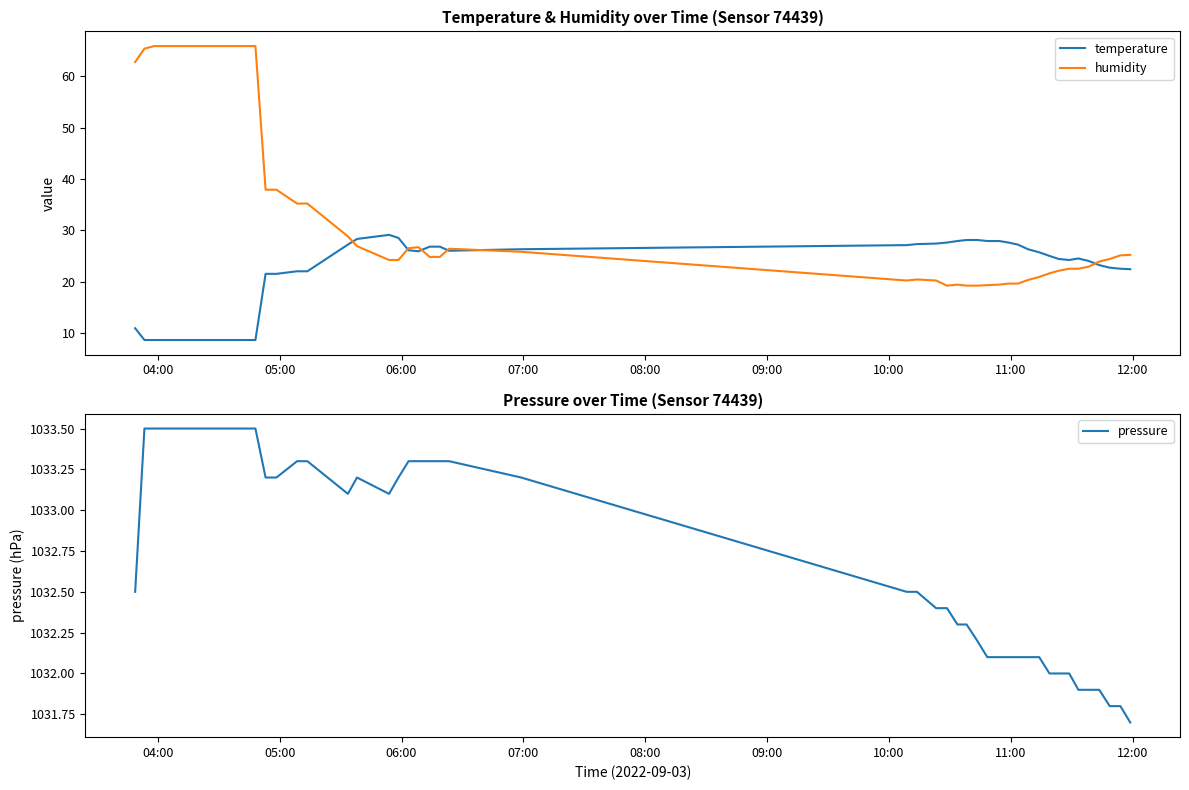

Reading left to right, list all the values displayed in this chart.

temperature: 10.9	8.6	8.6	8.6	21.5	21.5	22.0	22.0	27.2	28.3	29.1	28.5	26.1	25.9	26.8	26.8	26.0	26.3	27.1	27.3	27.4	27.6	27.9	28.1	28.1	27.9	27.9	27.6	27.2	26.3	25.7	25.0	24.4	24.2	24.5	24.0	23.2	22.7	22.5	22.4
humidity: 62.8	65.4	65.9	65.9	37.9	37.9	35.2	35.2	28.8	26.9	24.2	24.2	26.5	26.7	24.8	24.8	26.4	25.8	20.2	20.4	20.2	19.2	19.4	19.2	19.2	19.3	19.4	19.6	19.6	20.3	20.9	21.6	22.1	22.5	22.5	22.9	23.9	24.4	25.1	25.2
pressure: 1032.5	1033.5	1033.5	1033.5	1033.2	1033.2	1033.3	1033.3	1033.1	1033.2	1033.1	1033.2	1033.3	1033.3	1033.3	1033.3	1033.3	1033.2	1032.5	1032.5	1032.4	1032.4	1032.3	1032.3	1032.2	1032.1	1032.1	1032.1	1032.1	1032.1	1032.1	1032.0	1032.0	1032.0	1031.9	1031.9	1031.9	1031.8	1031.8	1031.7